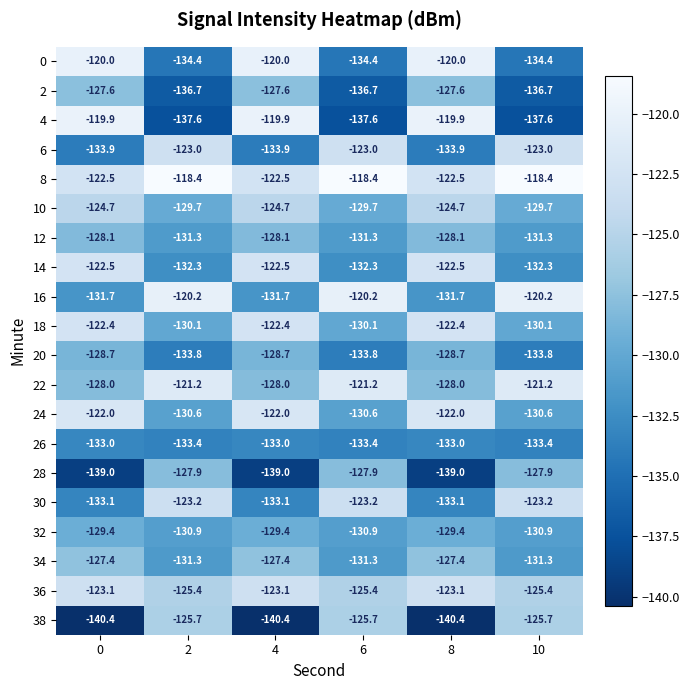

Is it true that 2 equals -73.6 at 10?

False